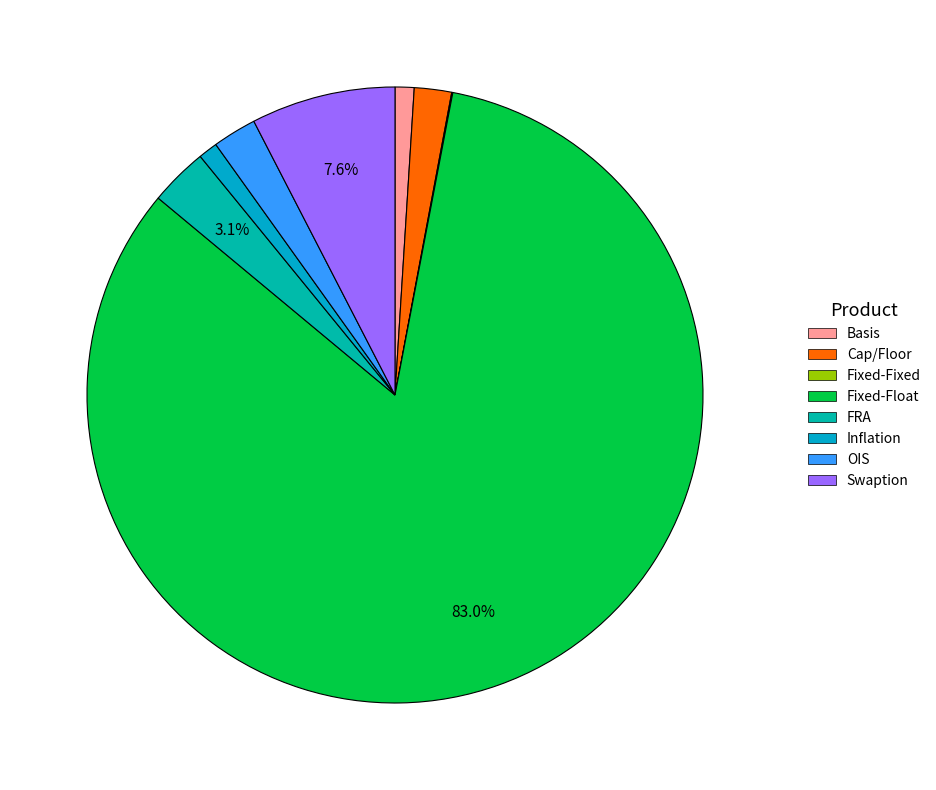

Count the number of slices in the pie.

8